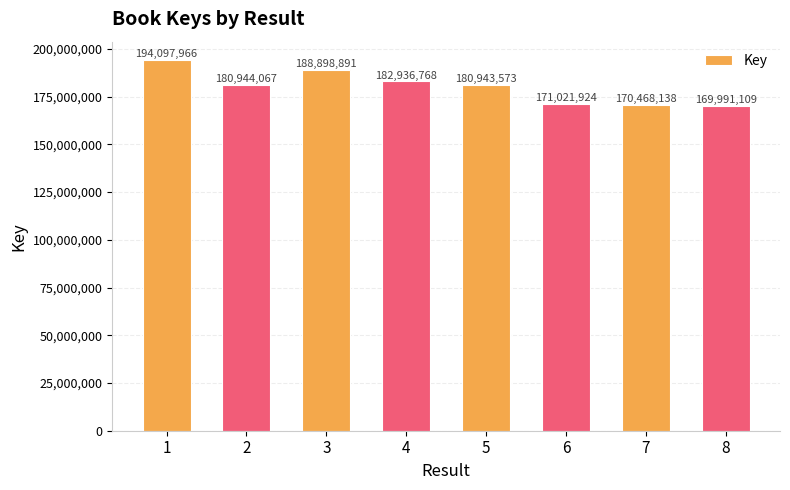

Approximately how many times larger is the value at 6 compared to 4?

0.9